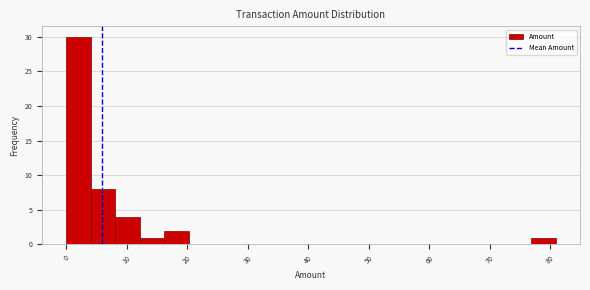

How tall is the bar that spans 77 to 81 on the x-axis? Neither the bar edges nor the heights are printed on the chart, so give them approximately, as read against the axes.

1